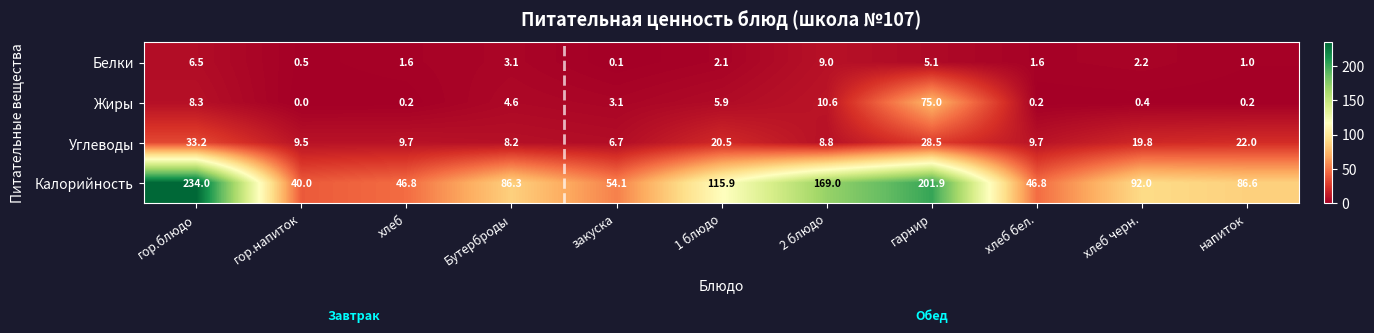

What is the difference between the highest and lowest values at гарнир?

196.8